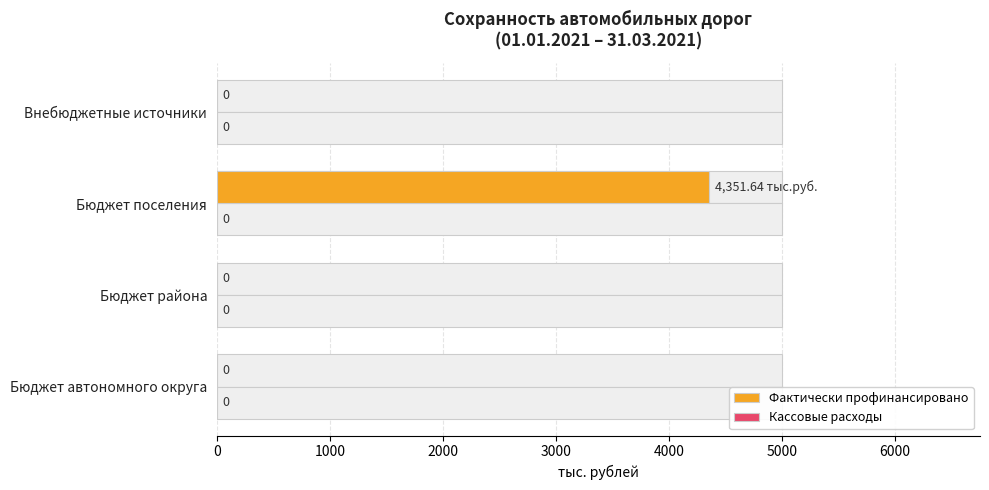

List the series in order of their overall mean, lowest first.

Кассовые расходы, Фактически профинансировано